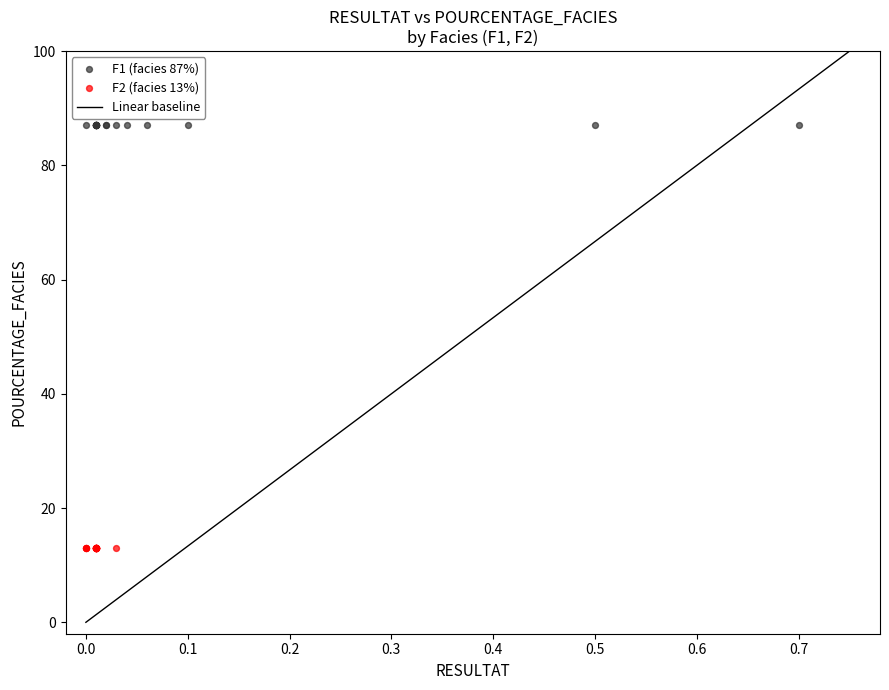

Which series reaches the maximum Y coordinate?

F1 (facies 87%)